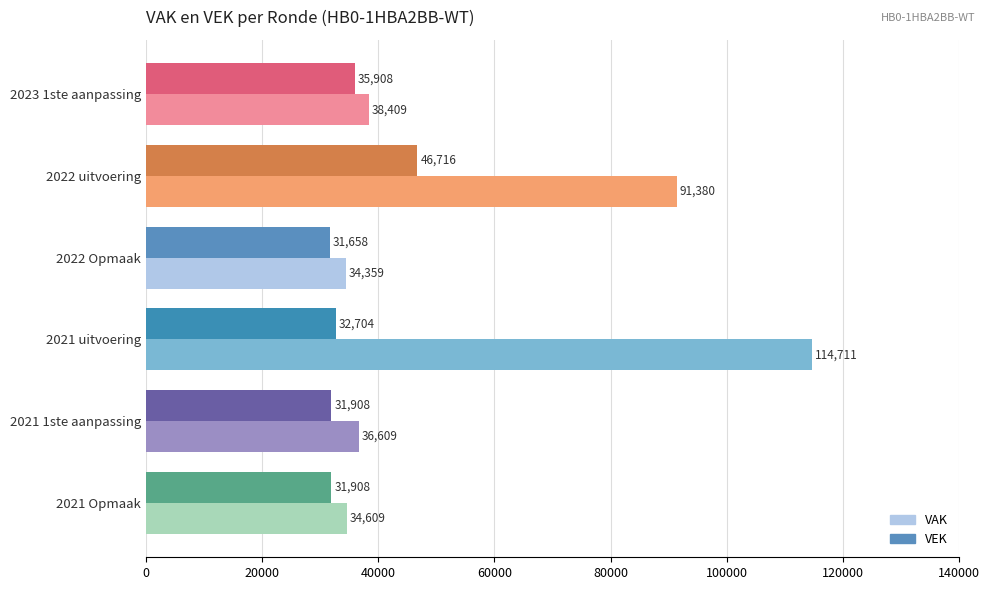

What is the approximate value of VEK at 2022 uitvoering, to the nearest 100?

46700